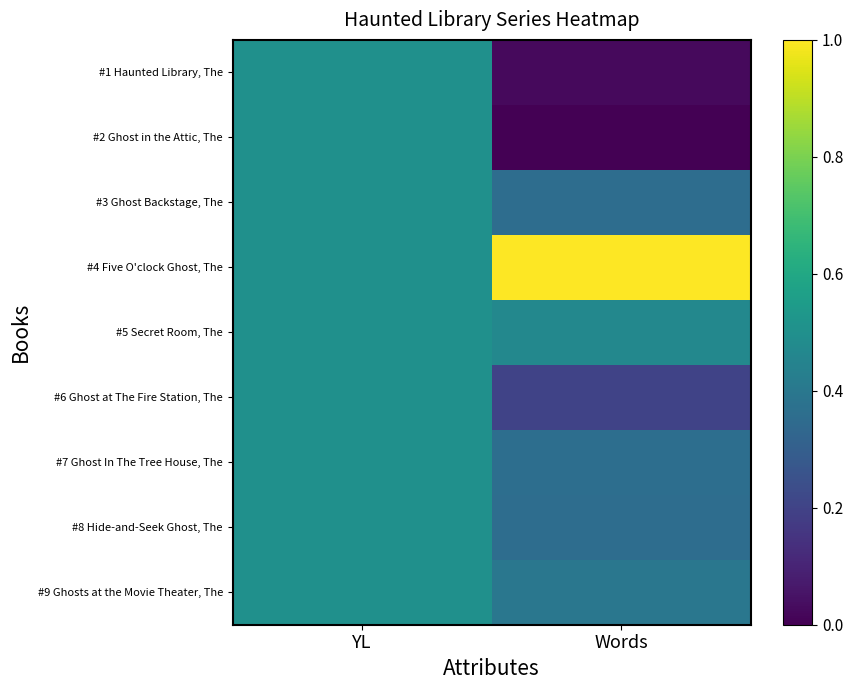

At how many categories does at least one series exceed 0?

2